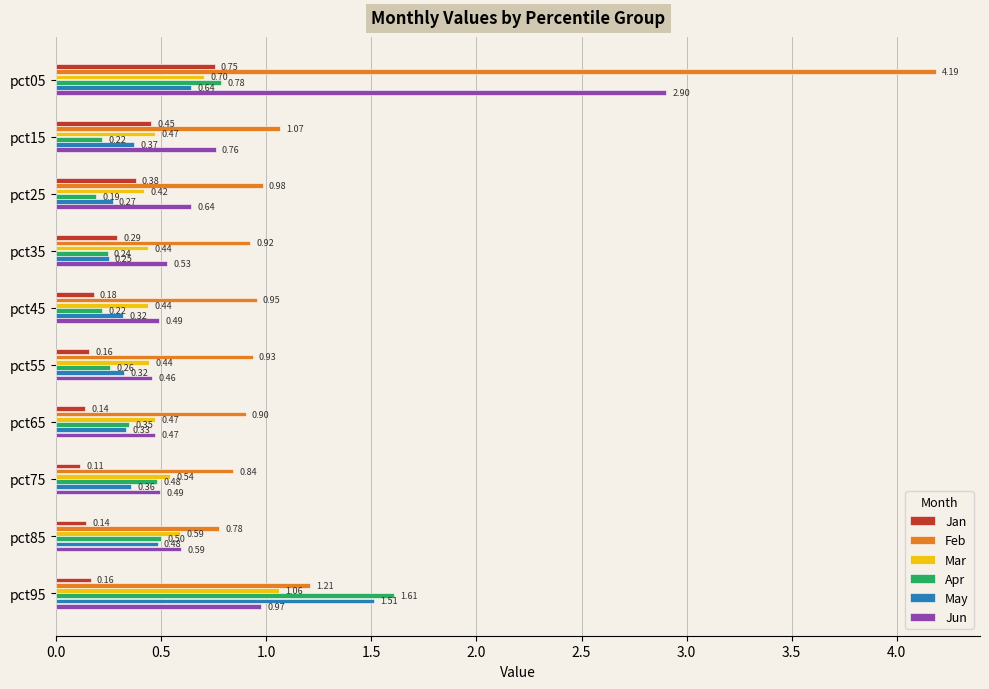

What is the difference between the maximum and minimum values in the Apr series?

1.4